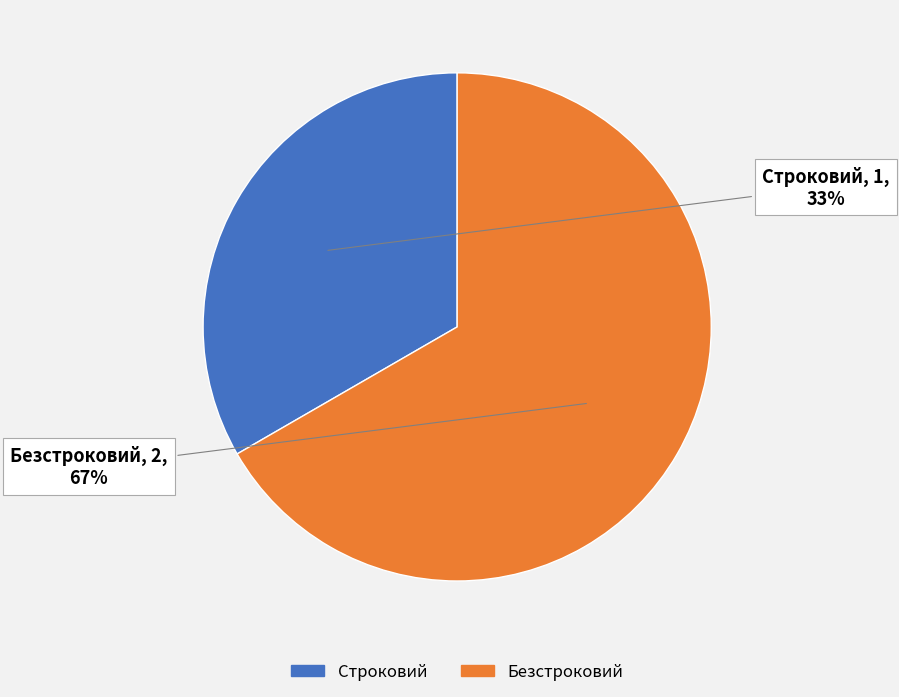

How many segments does this pie chart have?

2